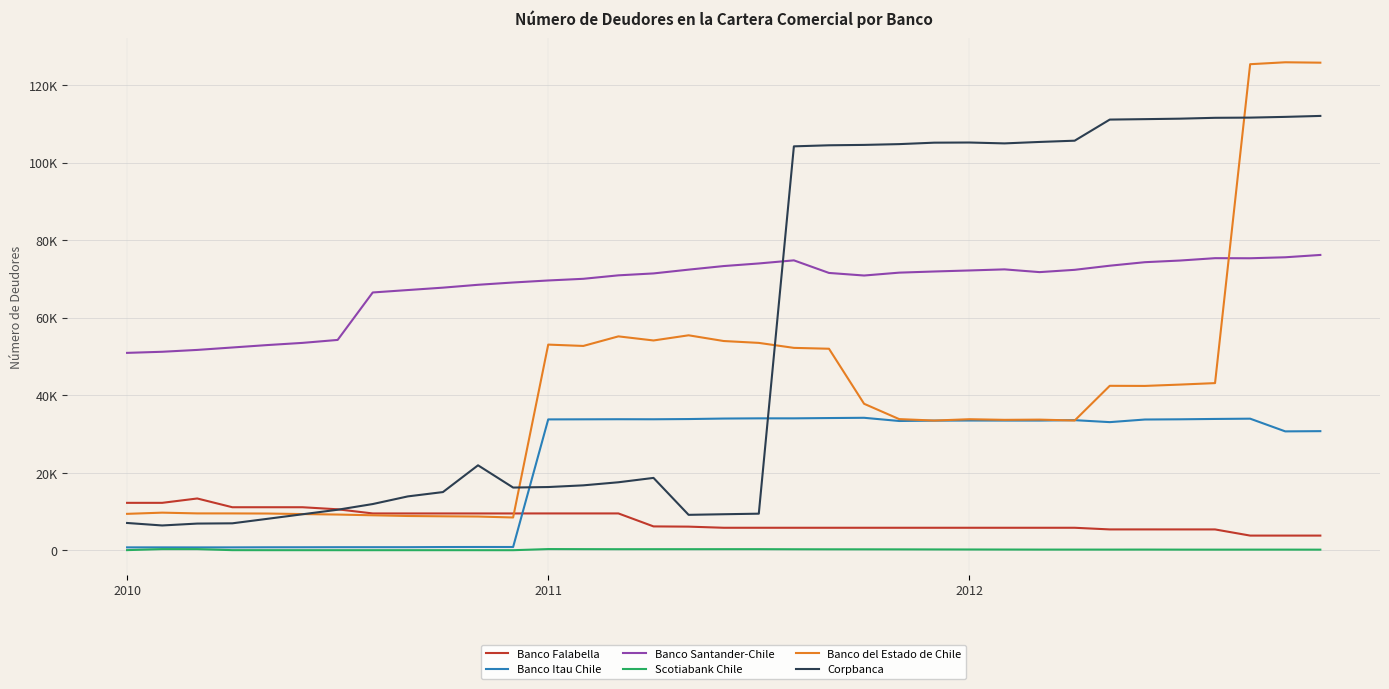

True or false: Corpbanca and Banco Falabella cross at least once.

True